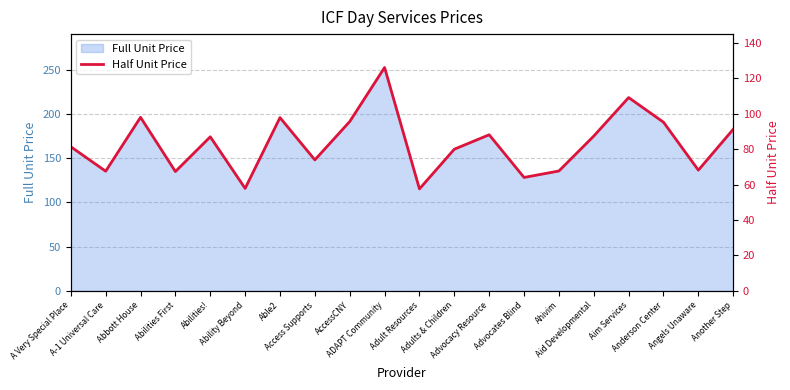

What is the minimum value shown in the chart?

57.6